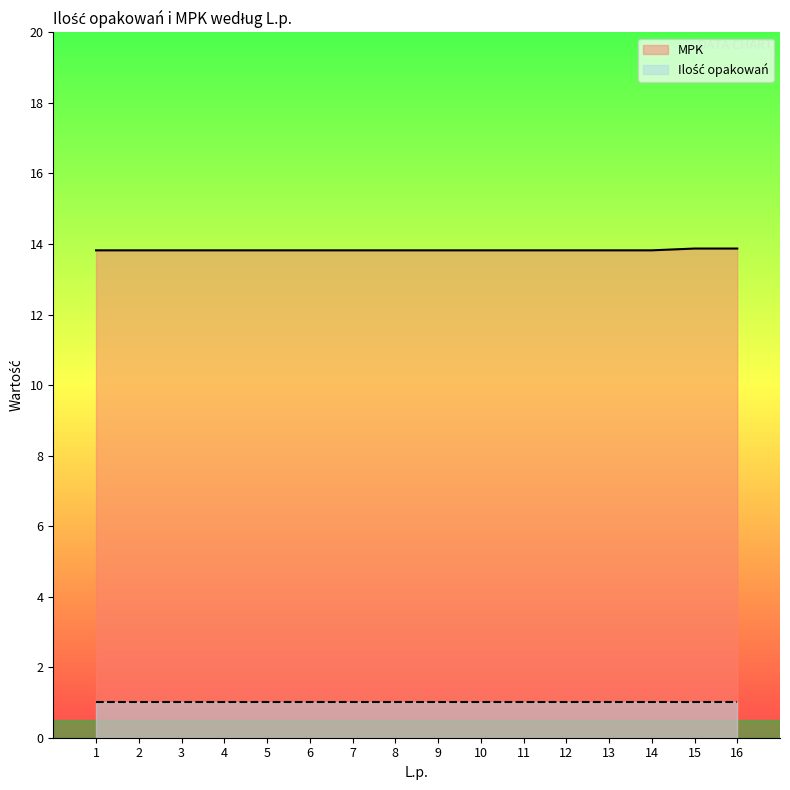

How many values are between 13 and 14?

16